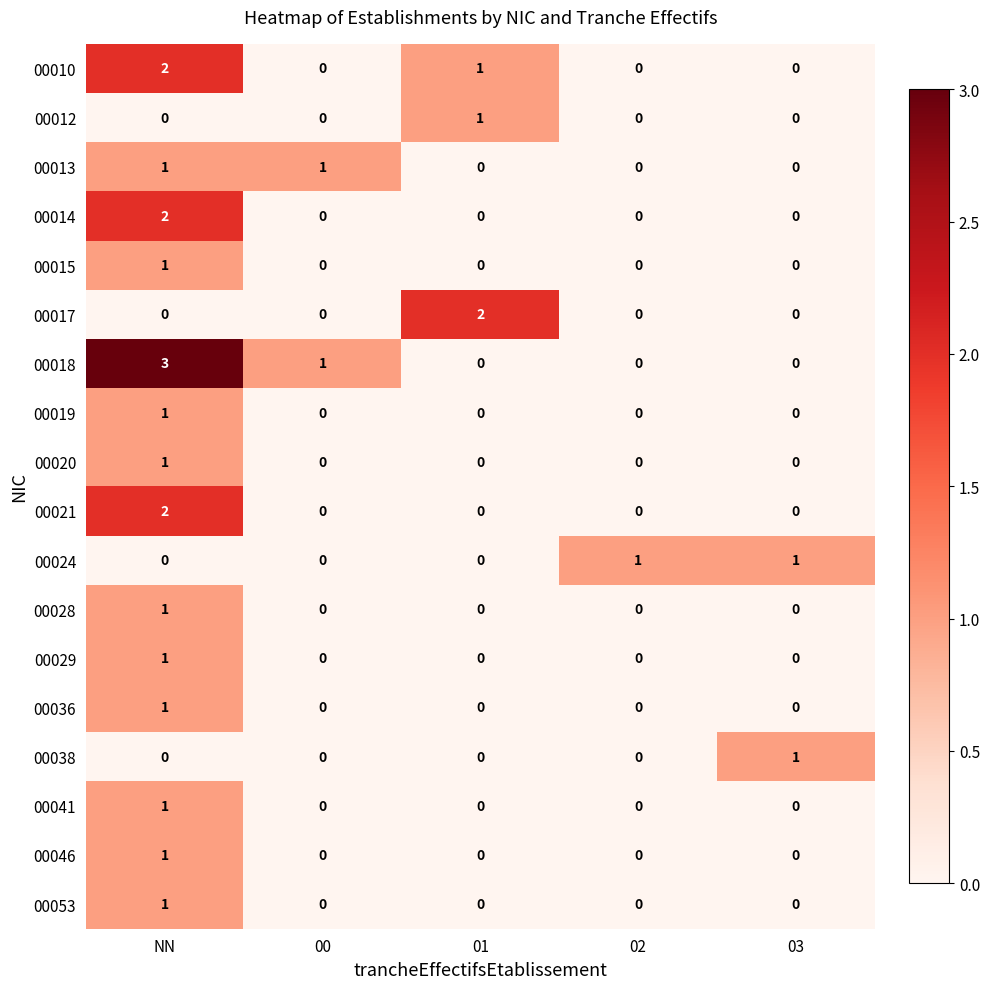

The value of 00021 at 01 is -1. True or false?

False